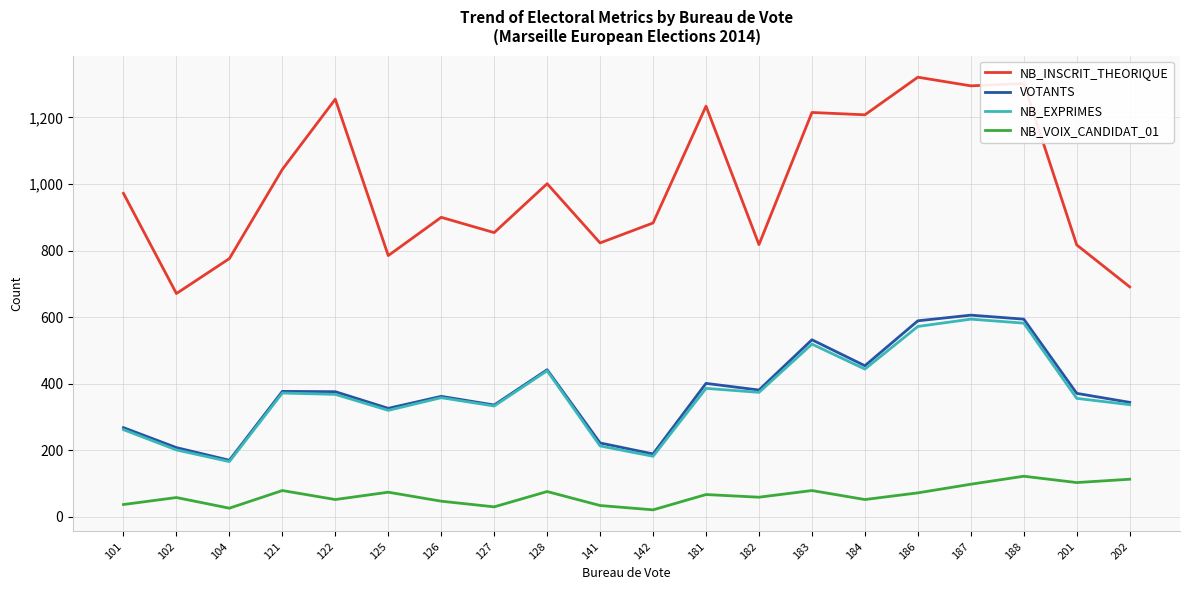

At how many categories does at least one series exceed 411?

20